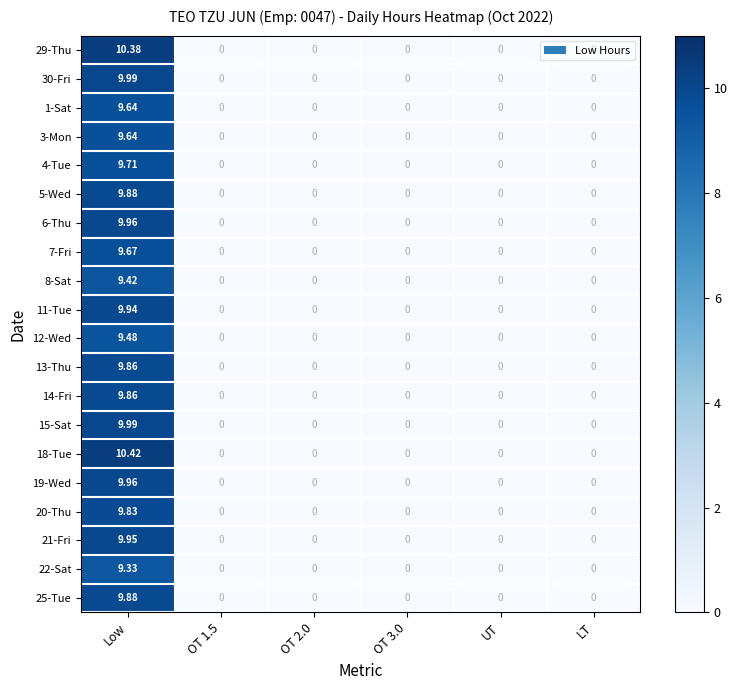

At which category does the chart reach its peak across all series?

Low